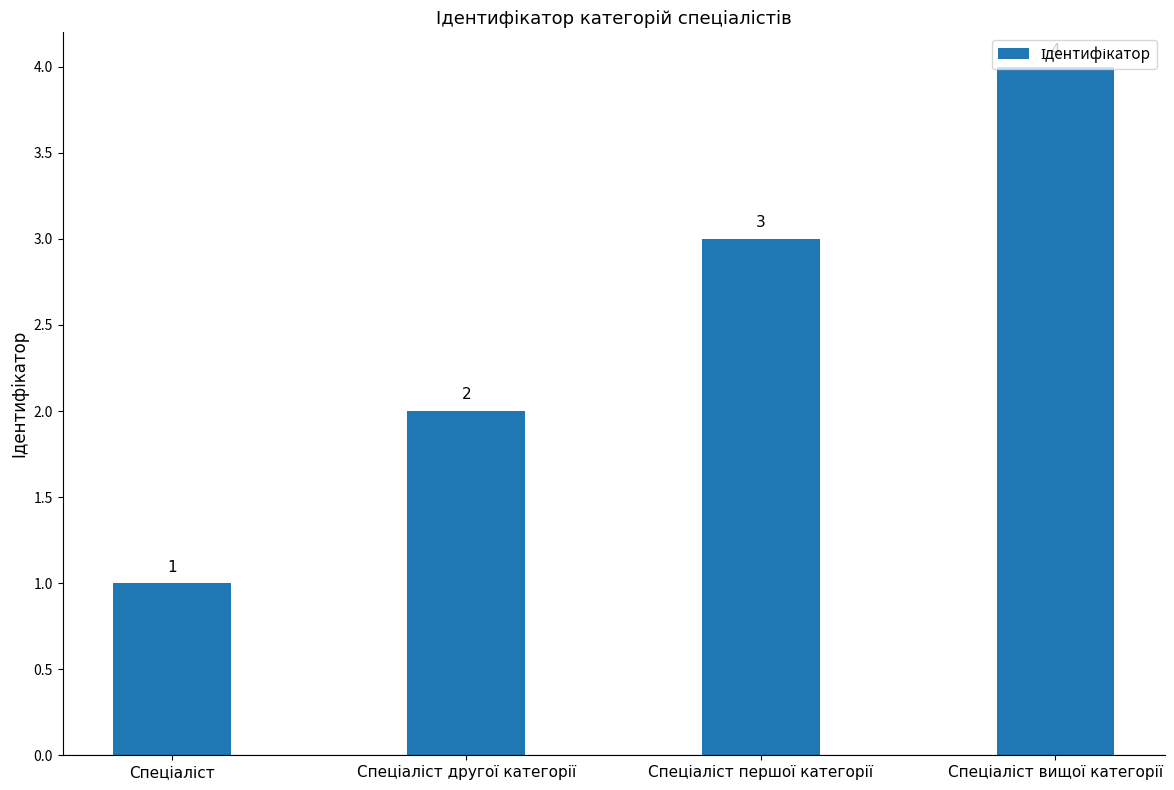

What is the difference between the maximum and minimum values?

3